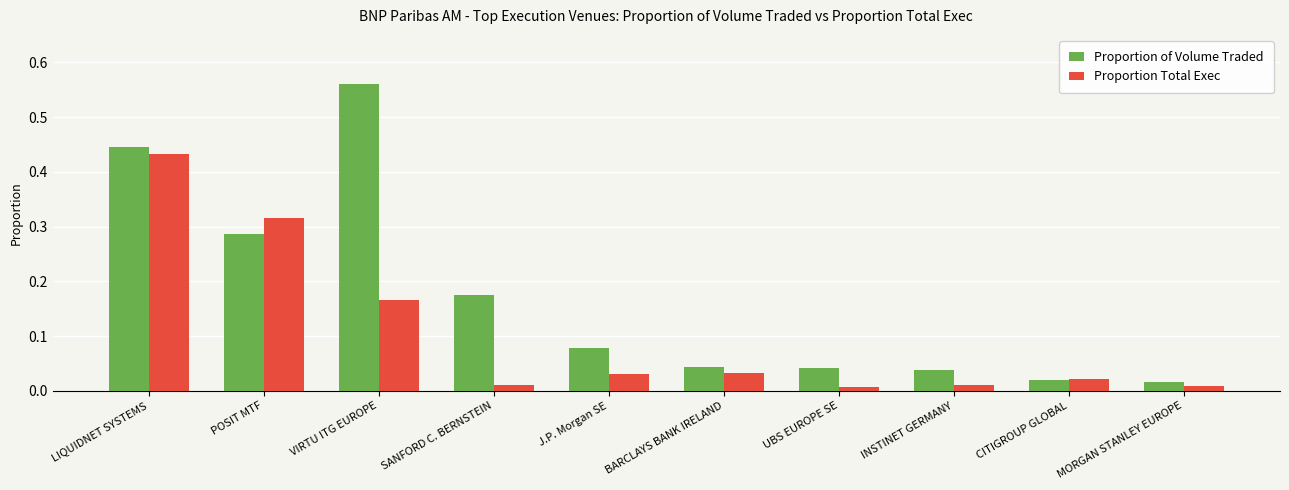

Which category has the lowest value in the Proportion of Volume Traded series?

MORGAN STANLEY EUROPE